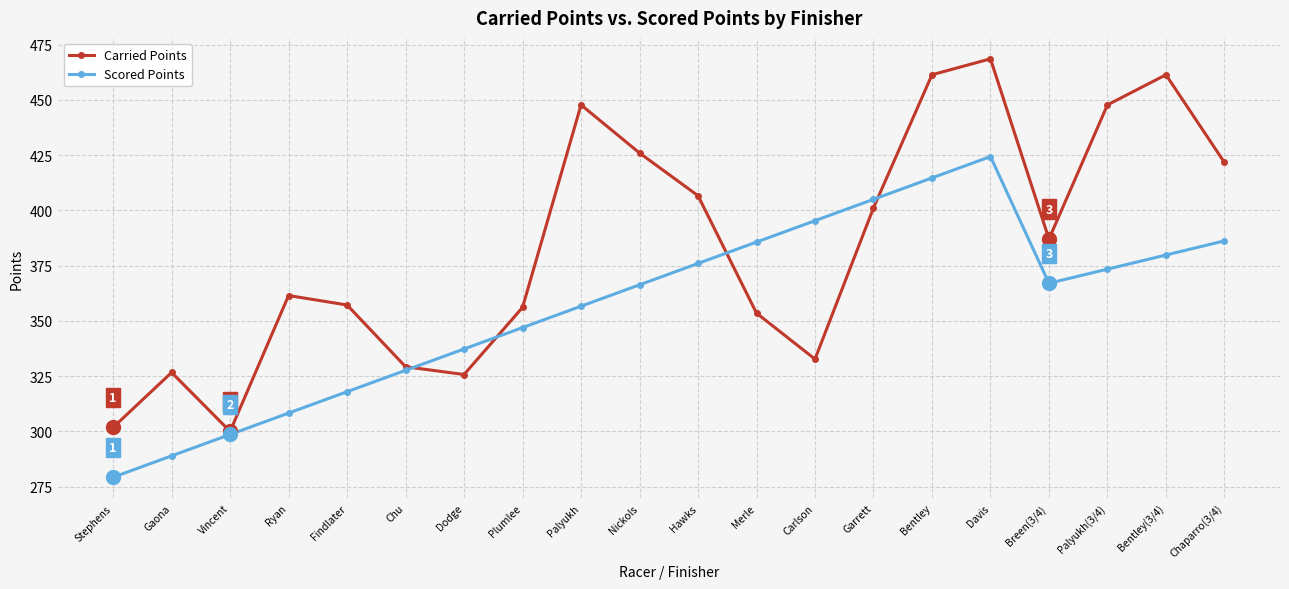

What is the label of the 17th point from the left?

Breen(3/4)